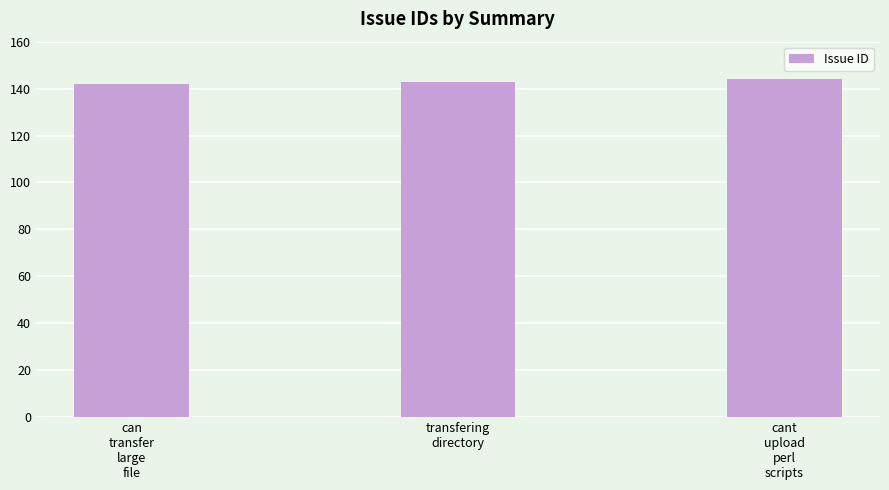

What is the sum of all values?

429